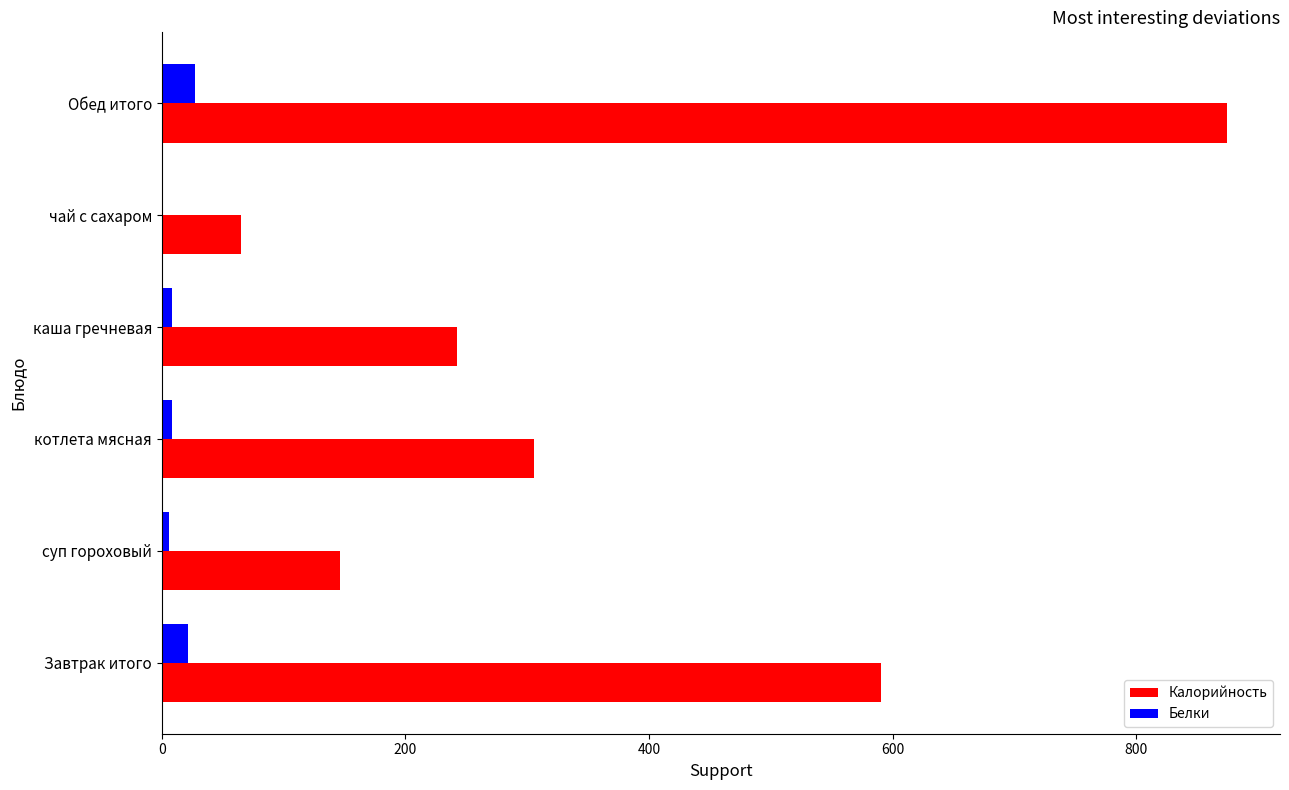

At which category is the sum across all series the highest?

Обед итого